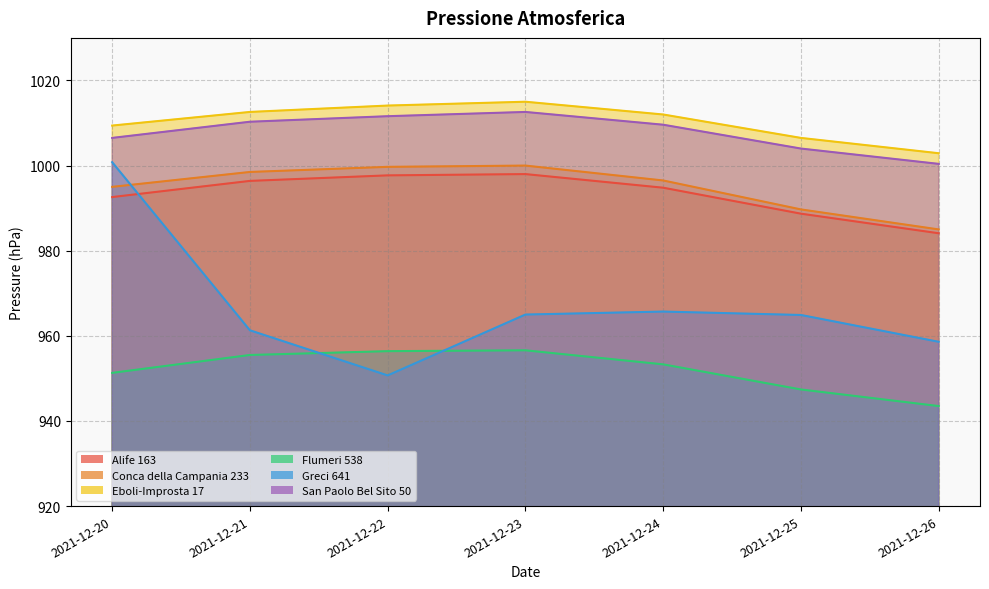

What is the average value of the Greci 641 series?

966.7